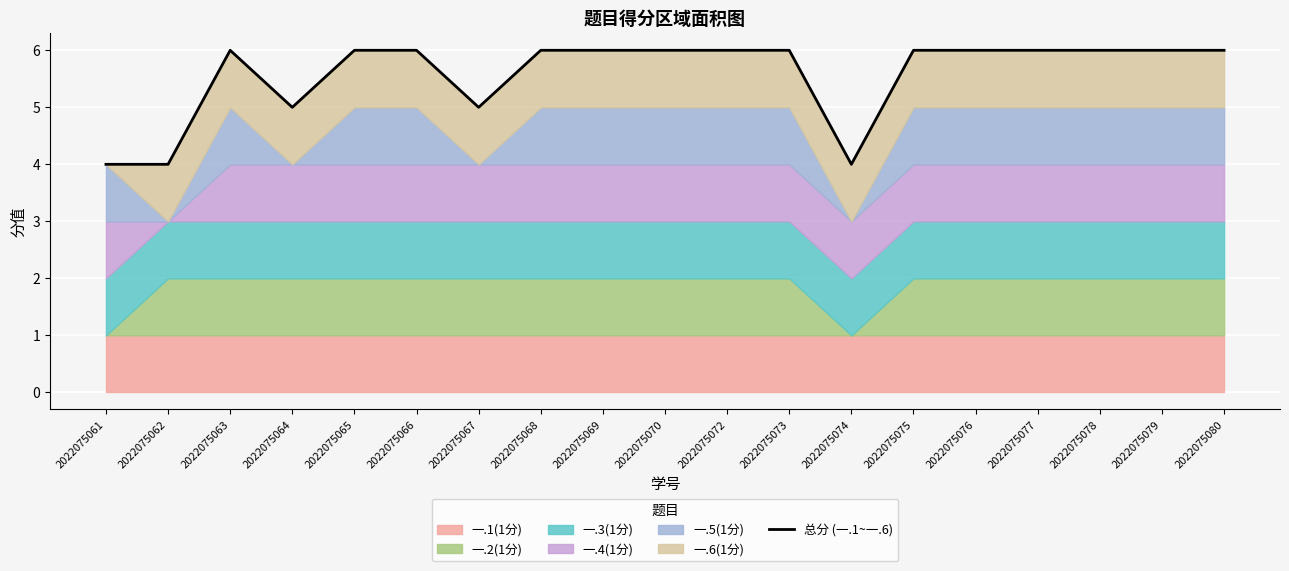

Reading left to right, what are all the values shown in this chart?

4	4	6	5	6	6	5	6	6	6	6	6	4	6	6	6	6	6	6